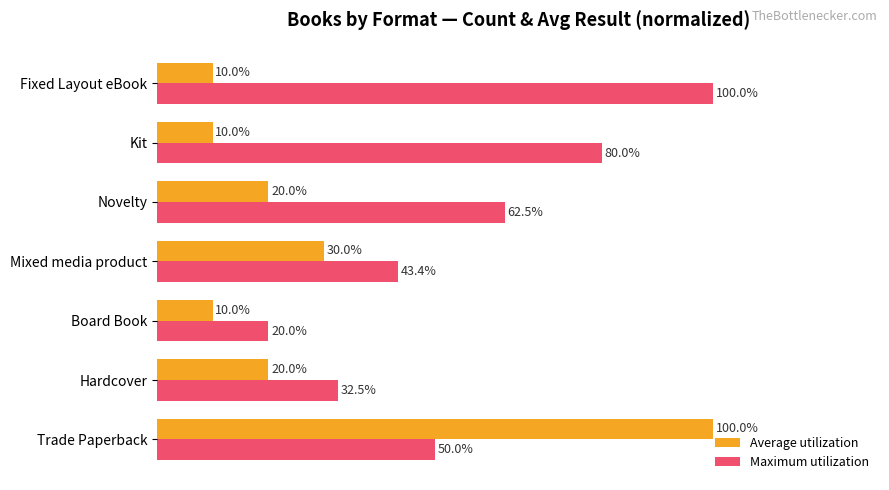

Which series has the largest total across all categories?

Maximum utilization